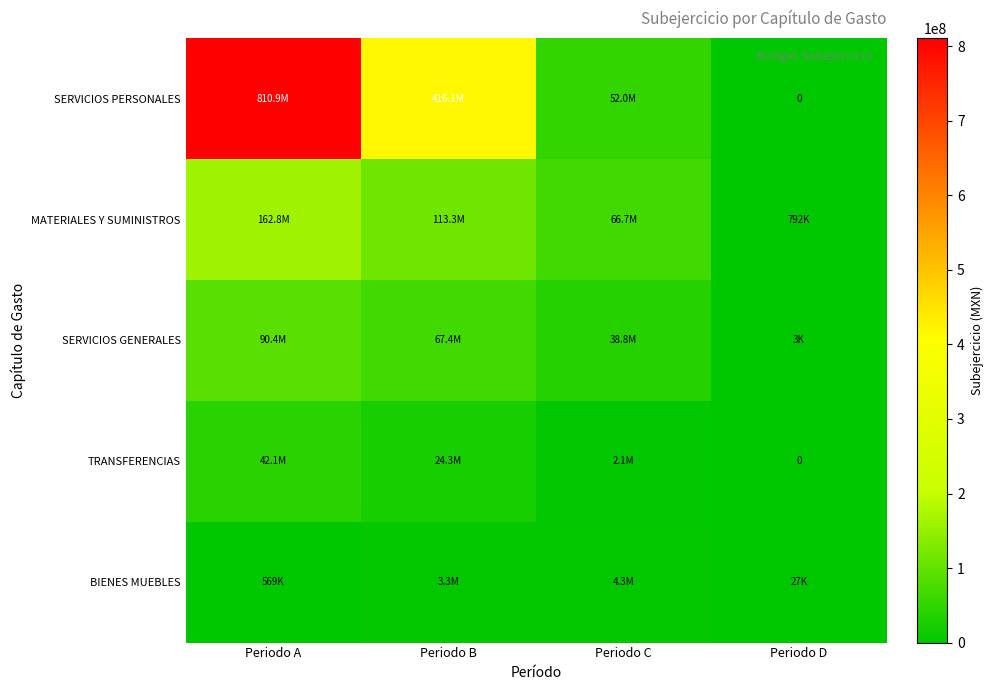

What is the difference between the highest and lowest values at Periodo D?

791793.2